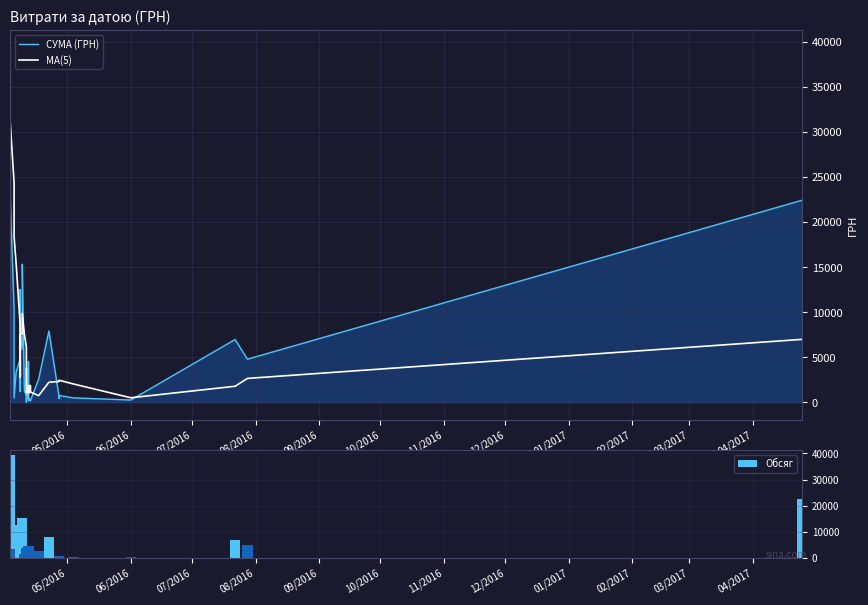

What are all the series names shown in the legend?

СУМА (ГРН), MA(5), Обсяг